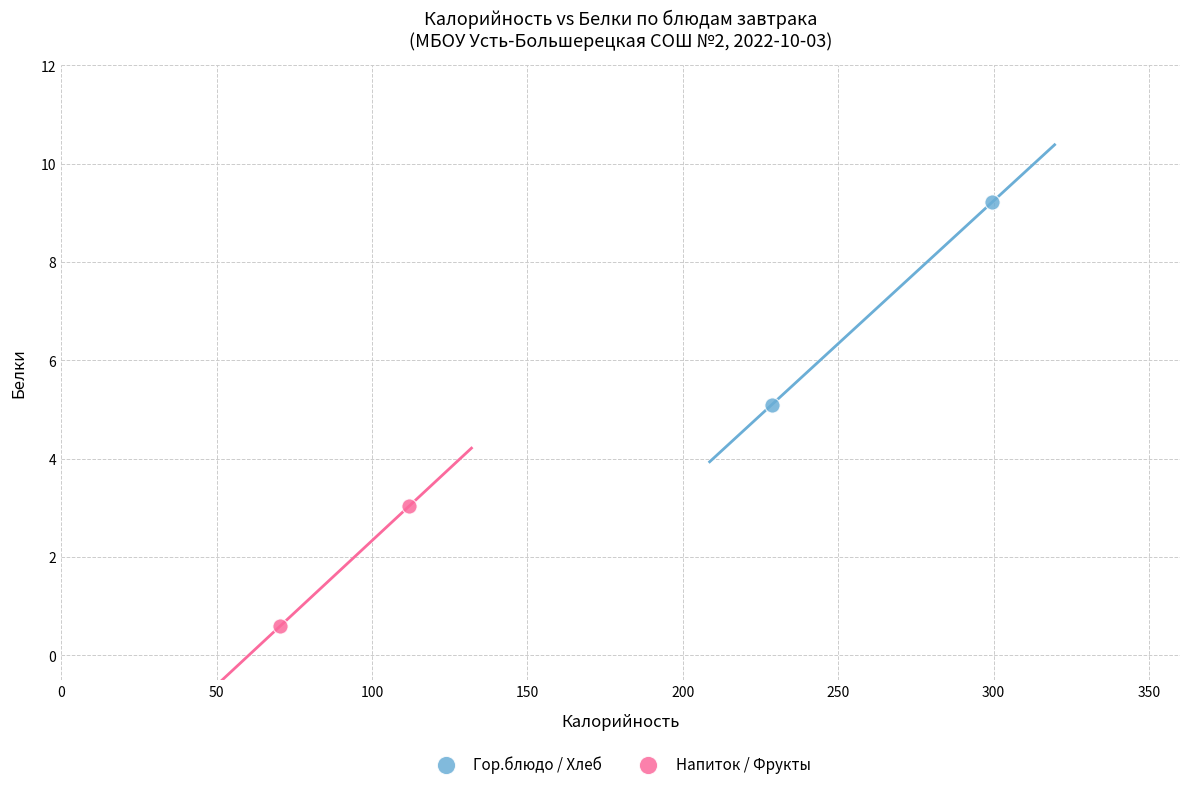

Which series has the widest spread of Y values?

Гор.блюдо / Хлеб